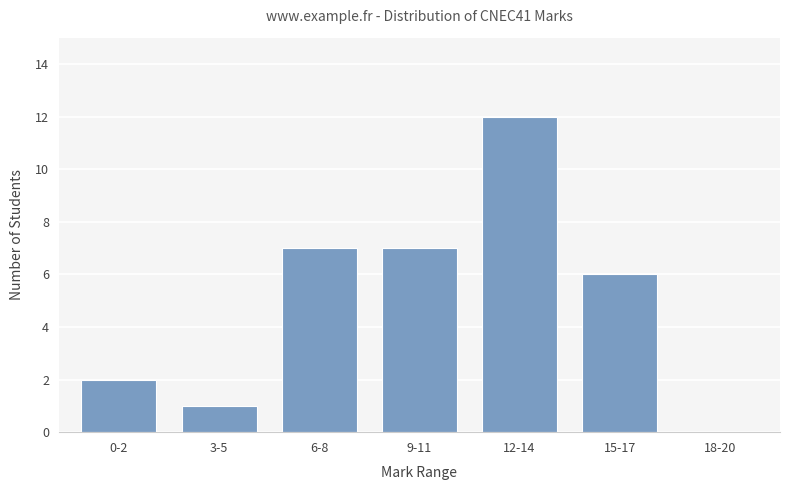

Reading right to left, extract all data points from this chart.

0	6	12	7	7	1	2